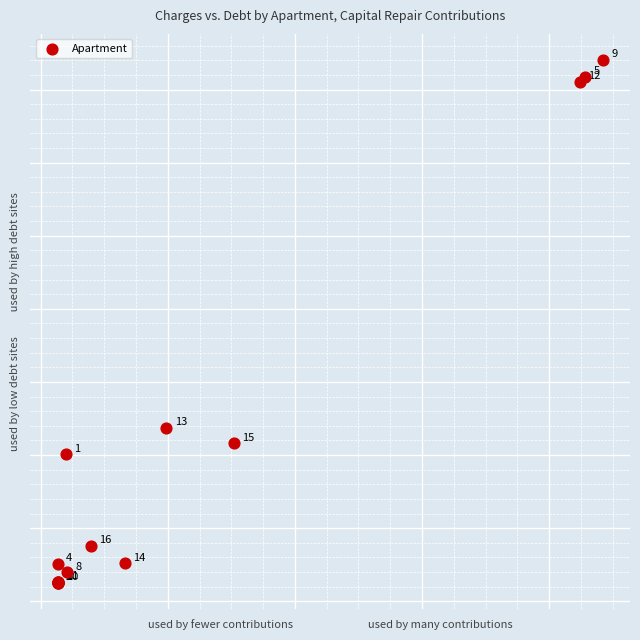

What Y value in the scatter plot is closest to 3830?

2369.1